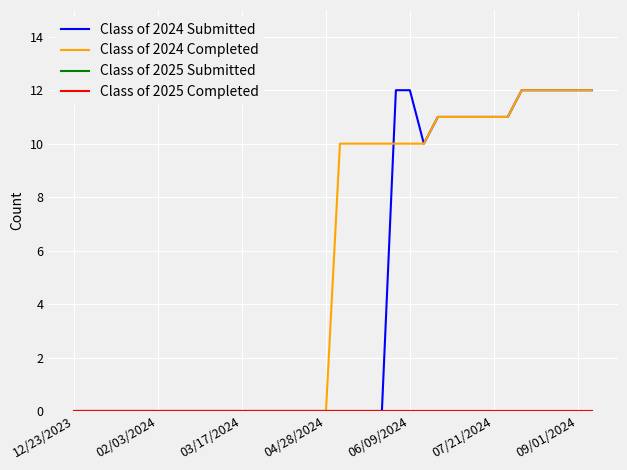

Does the chart have visible grid lines?

Yes